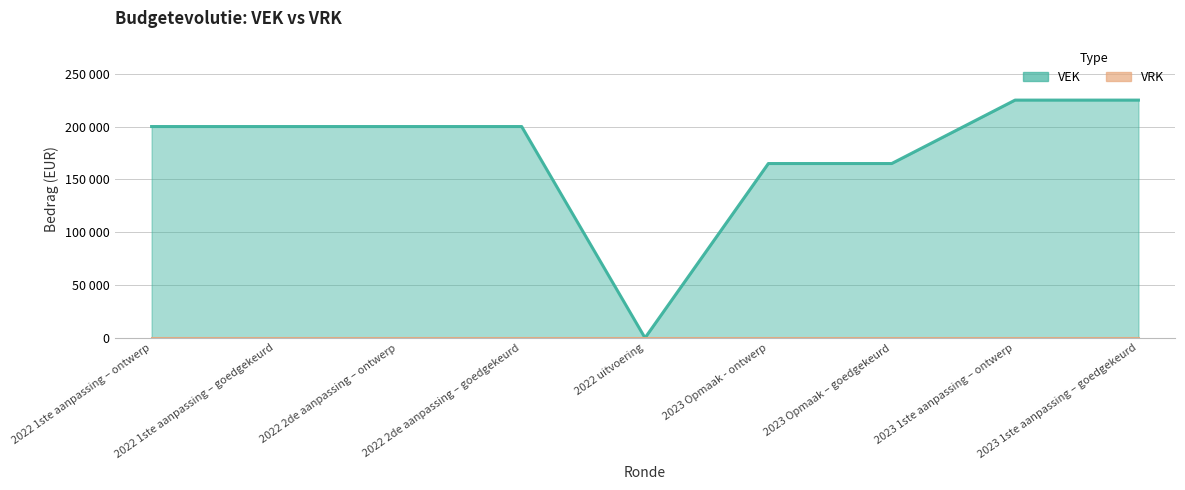

How many data points are above 200000?

2